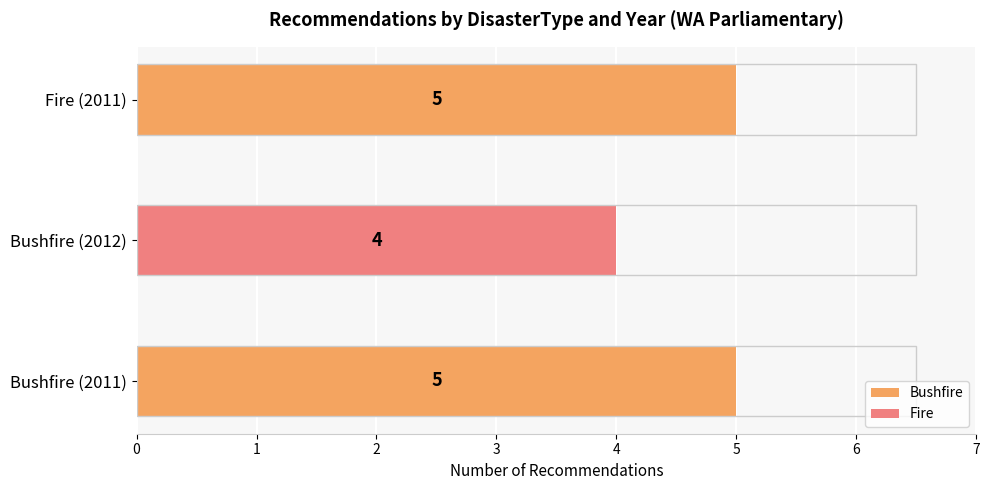

Where is the data nearest to the value 4?

Bushfire (2012)